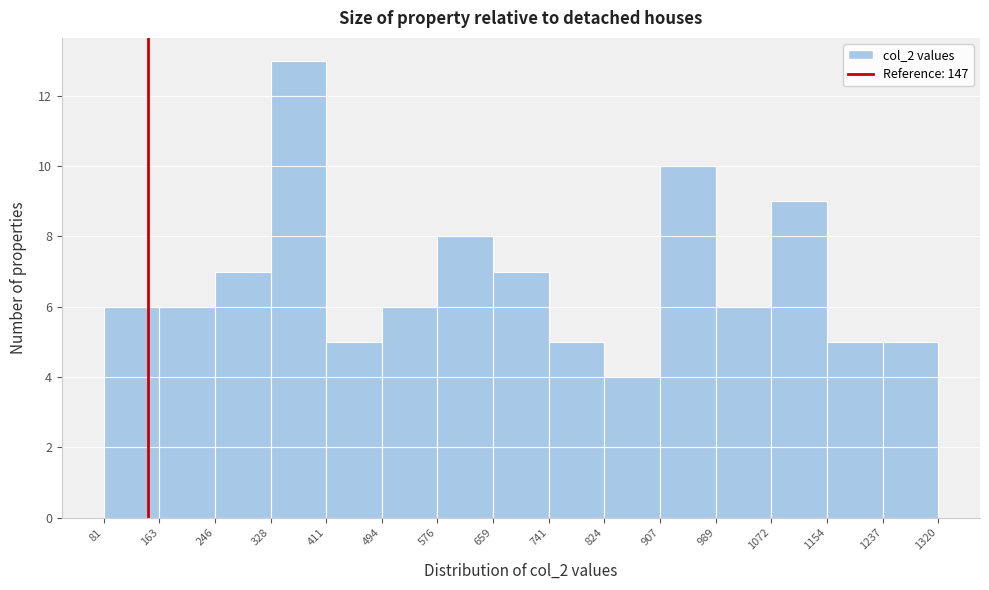

Reading left to right, list every bar in this chart as the range it spans on the x-axis followed by its height. The values are not printed on the chart, so give them approximately, as read against the axis.

81 to 163: 6
163 to 246: 6
246 to 328: 7
328 to 411: 13
411 to 494: 5
494 to 576: 6
576 to 659: 8
659 to 741: 7
741 to 824: 5
824 to 907: 4
907 to 989: 10
989 to 1072: 6
1072 to 1154: 9
1154 to 1237: 5
1237 to 1320: 5